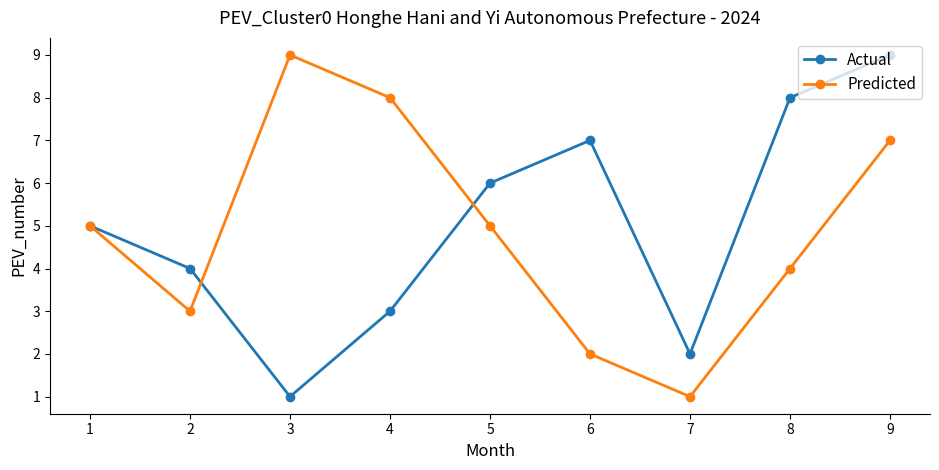

After their last crossing, which series has the higher values: Actual or Predicted?

Actual